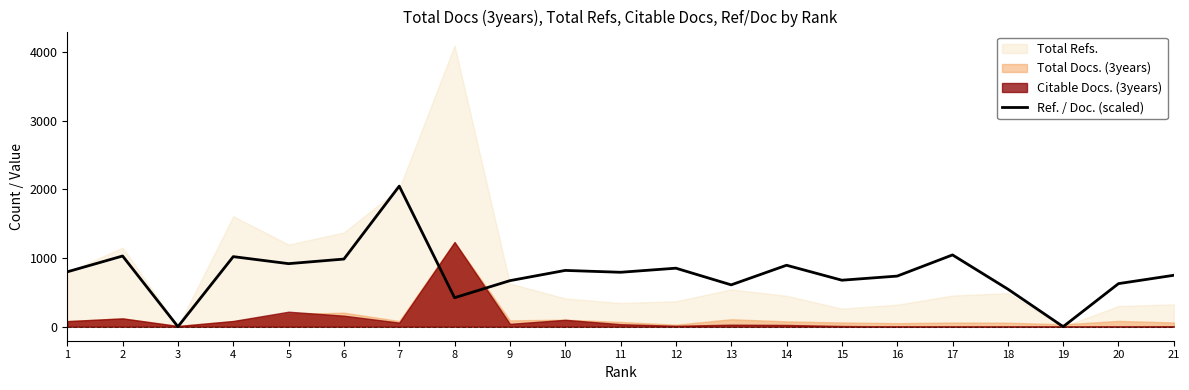

How many data points are less than 792?

10